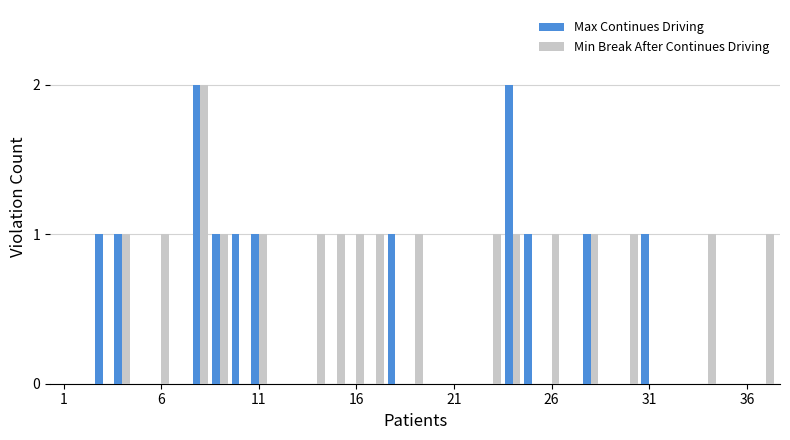

Which series has the largest total across all categories?

Min Break After Continues Driving